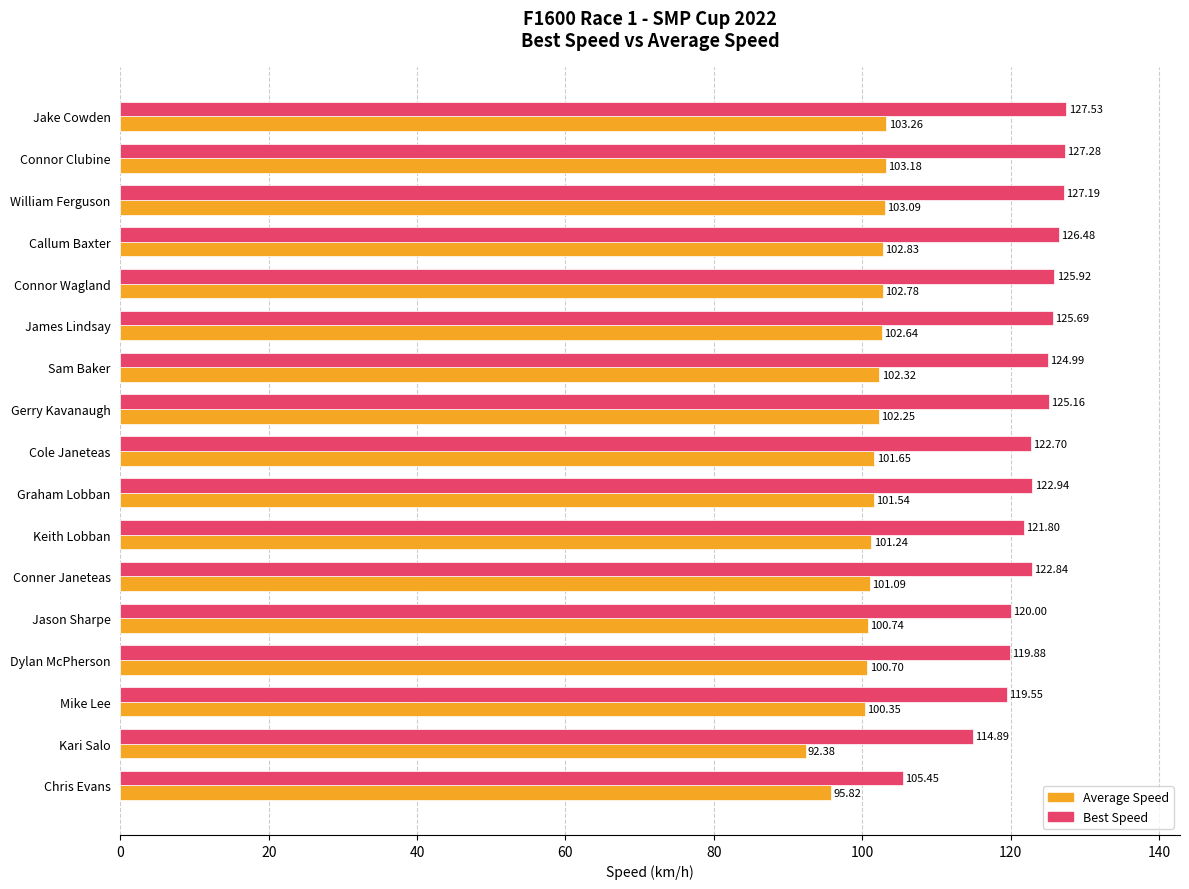

List the series in order of their overall mean, highest first.

Best Speed, Average Speed